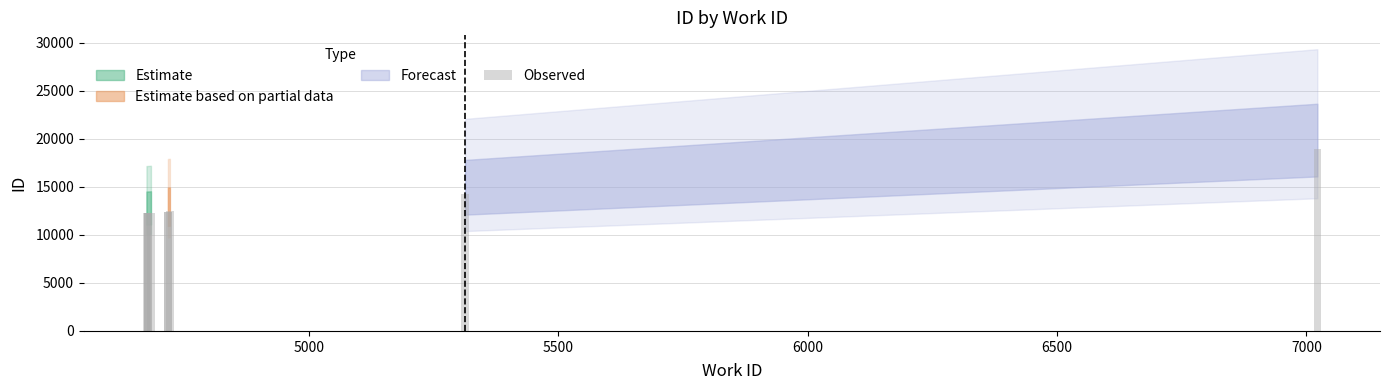

What is the sum of all values?

132086